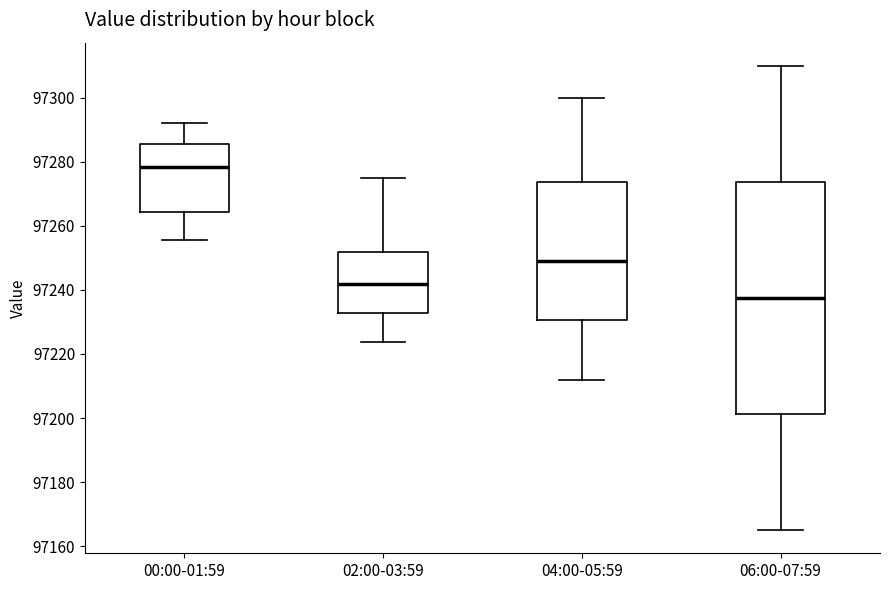

Reading left to right, read every box against the y-axis: the position of its median line, the range the box covers, and the ends of its whiskers. The values are not printed on the chart, so give them approximately, as read against the axis.

00:00-01:59: median 97278, box 97264 to 97286, whiskers 97256 to 97292
02:00-03:59: median 97242, box 97232 to 97252, whiskers 97224 to 97276
04:00-05:59: median 97250, box 97230 to 97274, whiskers 97212 to 97300
06:00-07:59: median 97238, box 97202 to 97274, whiskers 97166 to 97310